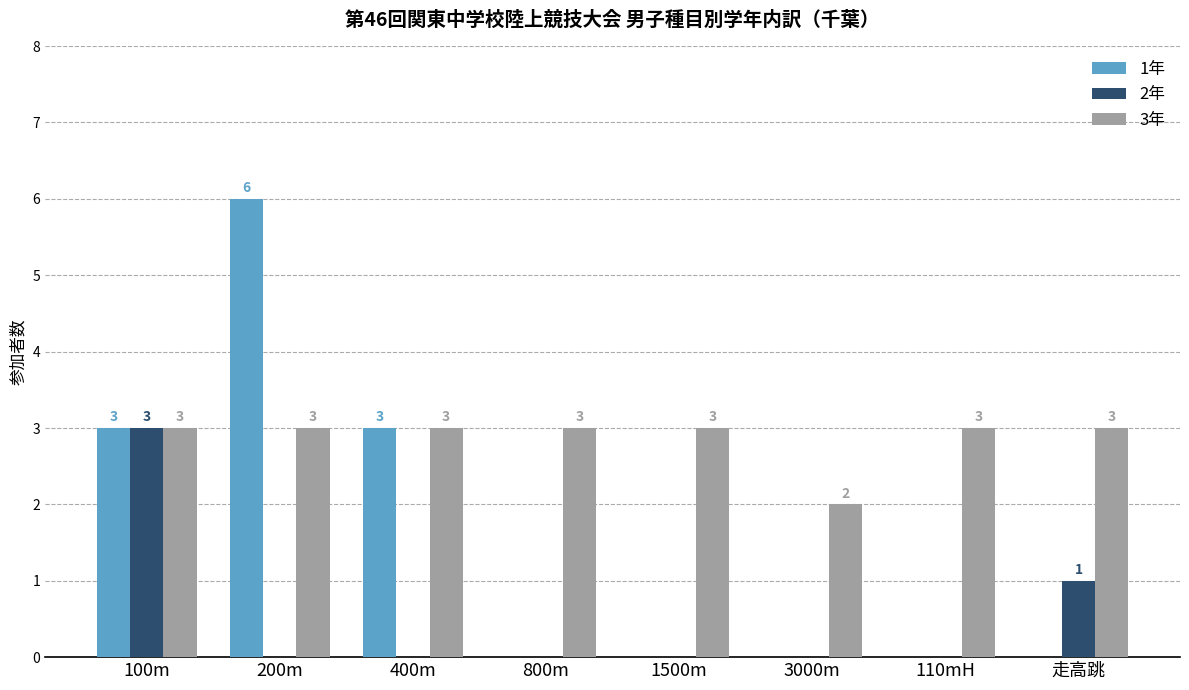

Is the value of 1年 at 800m greater than the value of 3年 at 400m?

No